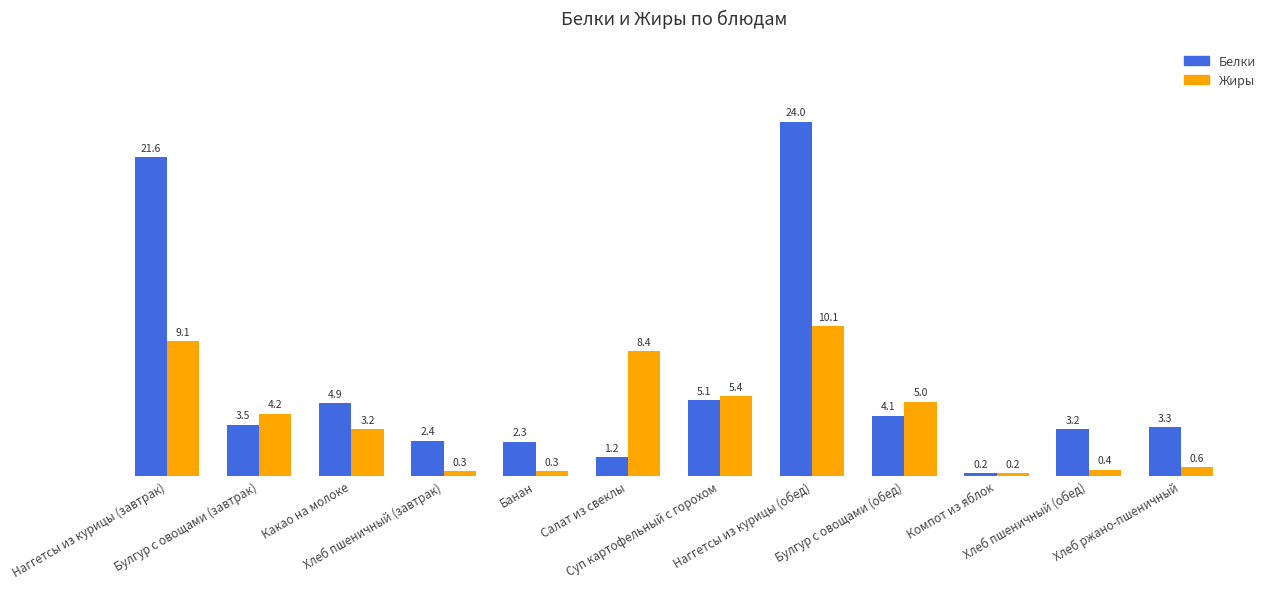

How many values in the Жиры series are below 4?

6